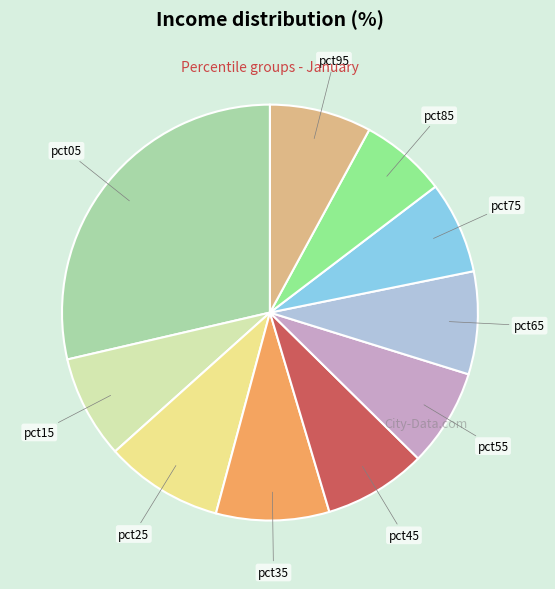

True or false: pct85 accounts for 18% of the total.

False